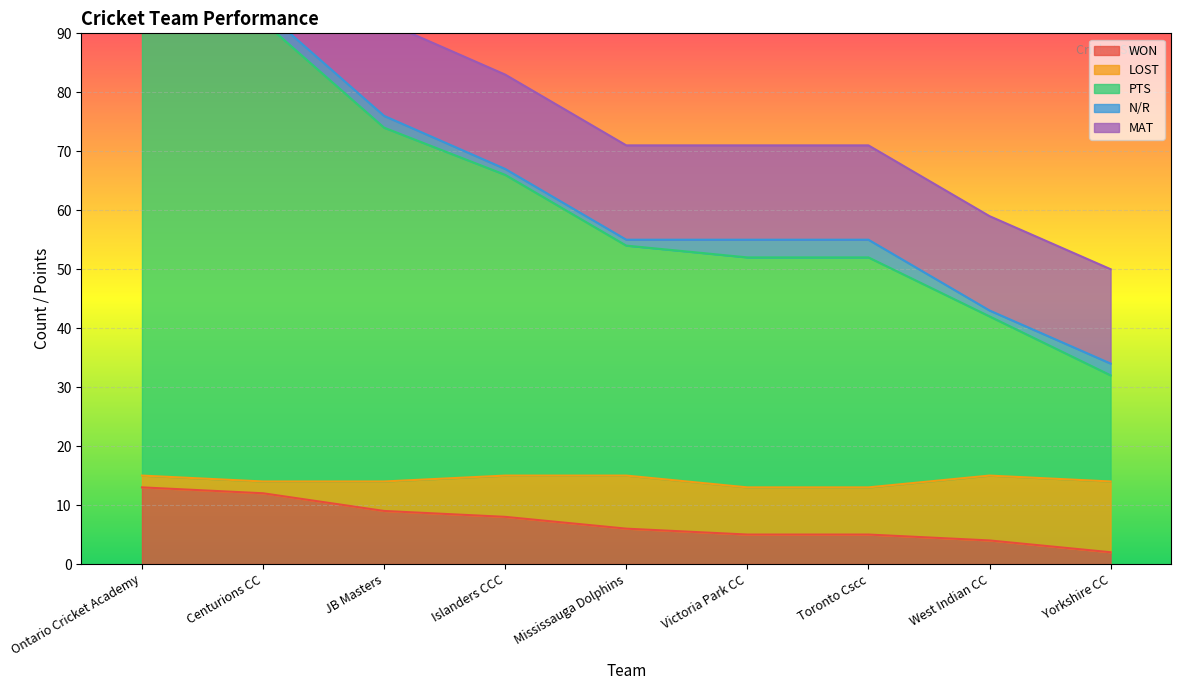

True or false: PTS and LOST cross at least once.

False